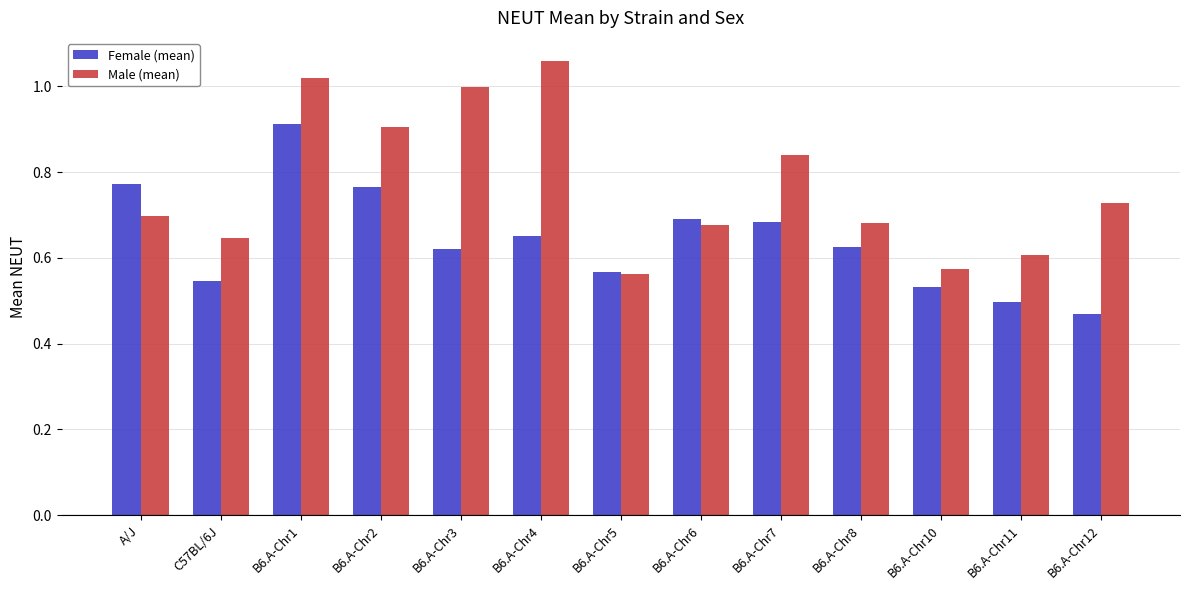

What is the total value across all series at B6.A-Chr12?

1.2